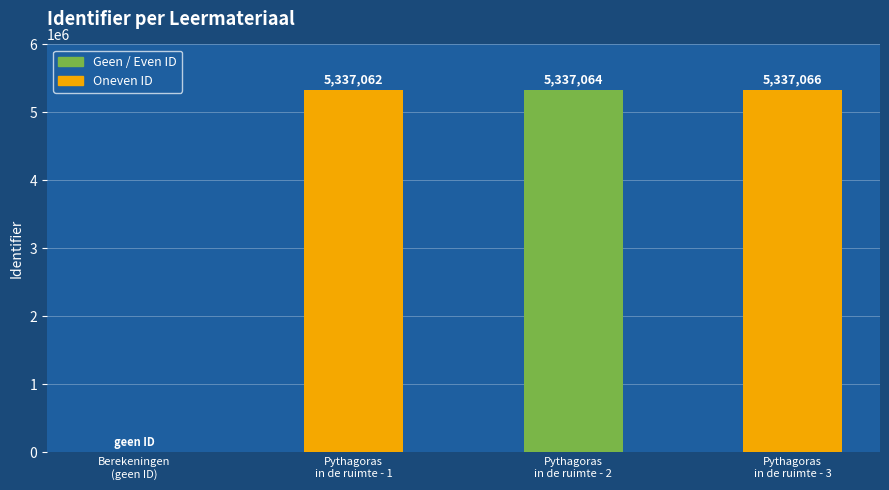

How many distinct data groups are displayed?

1